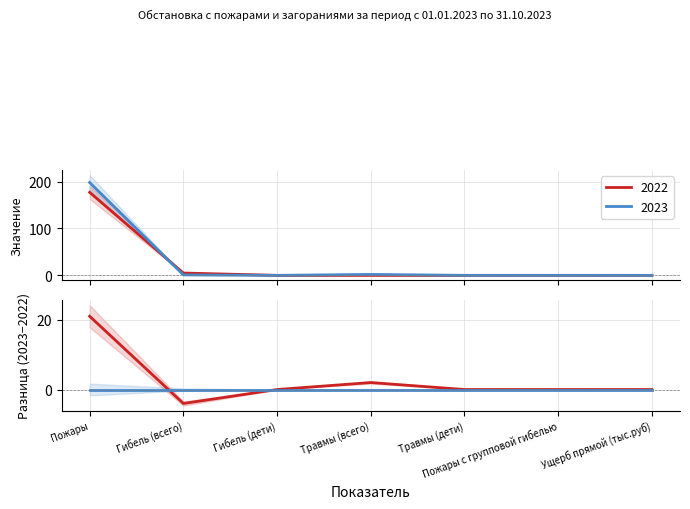

Which series has the largest range (max minus min)?

2023